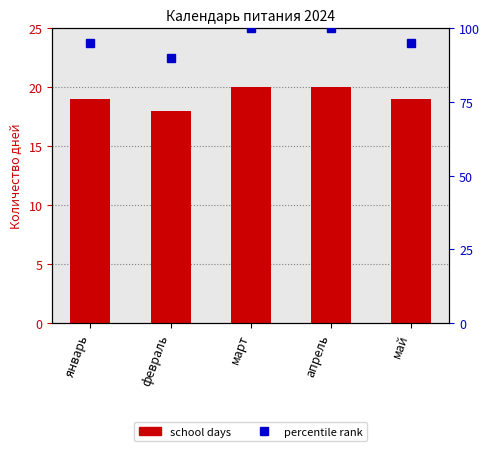

Reading left to right, list all the values displayed in this chart.

school_days: январь=19	февраль=18	март=20	апрель=20	май=19
percentile rank: январь=95	февраль=90	март=100	апрель=100	май=95